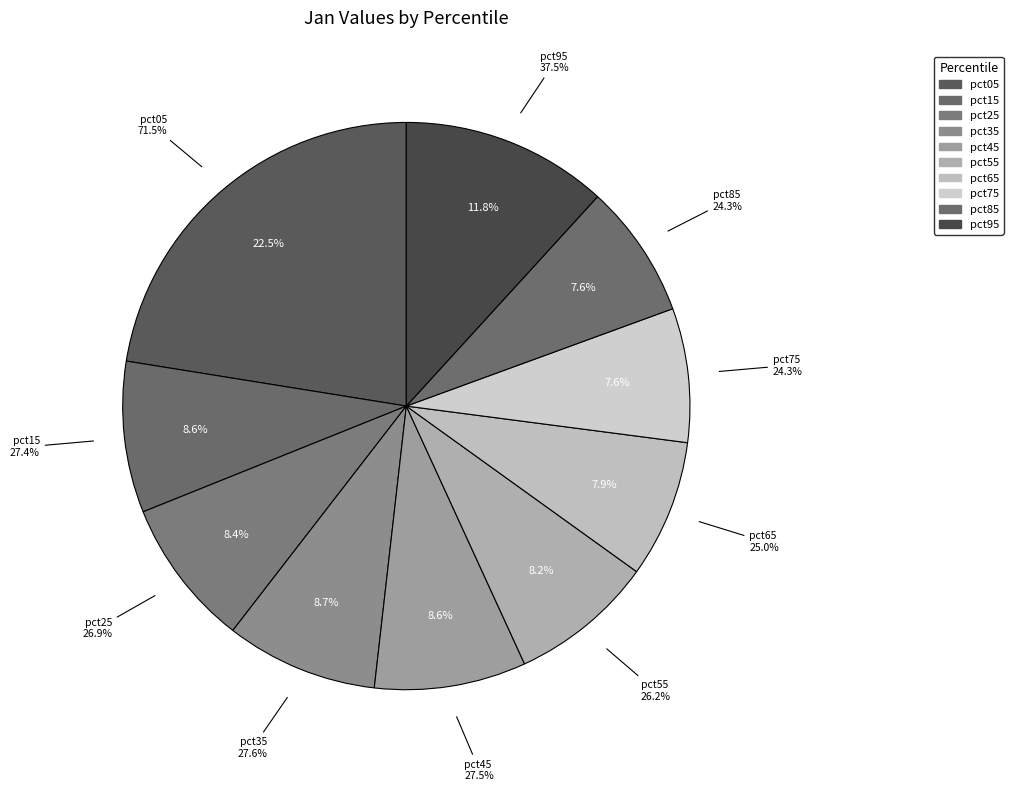

Rank the categories by value from lowest to highest.

pct75, pct85, pct65, pct55, pct25, pct15, pct45, pct35, pct95, pct05